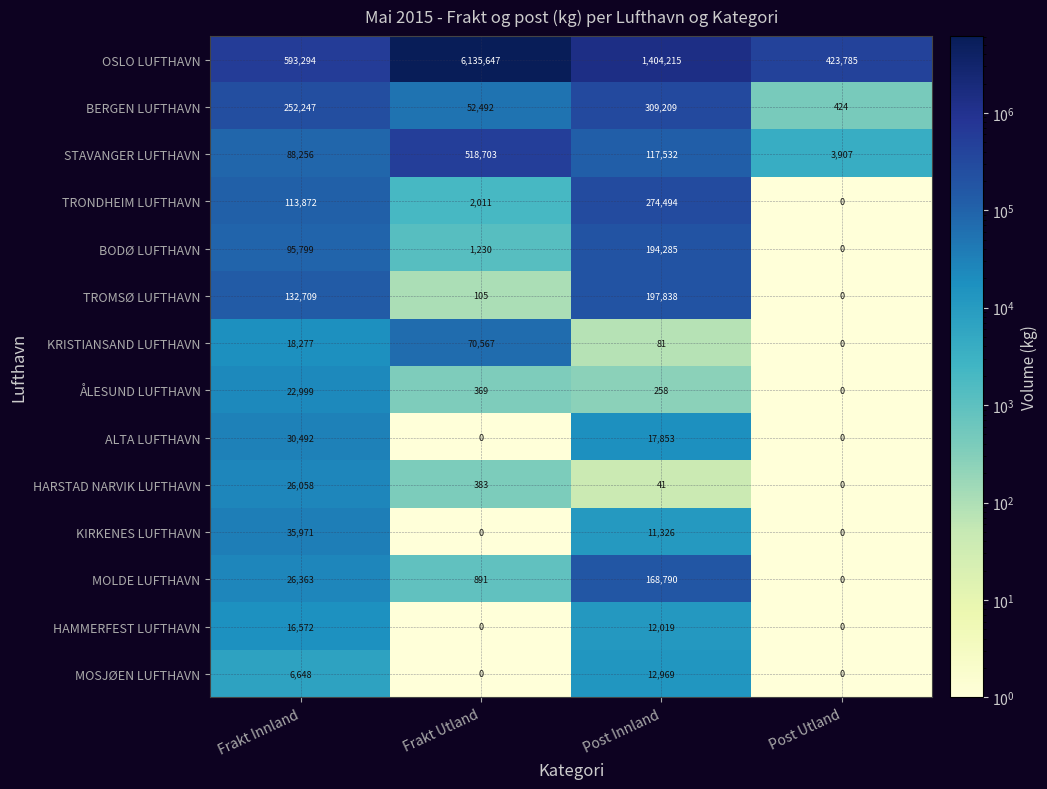

What is the sum of the TRONDHEIM LUFTHAVN values at Post Innland and Frakt Innland?

388366